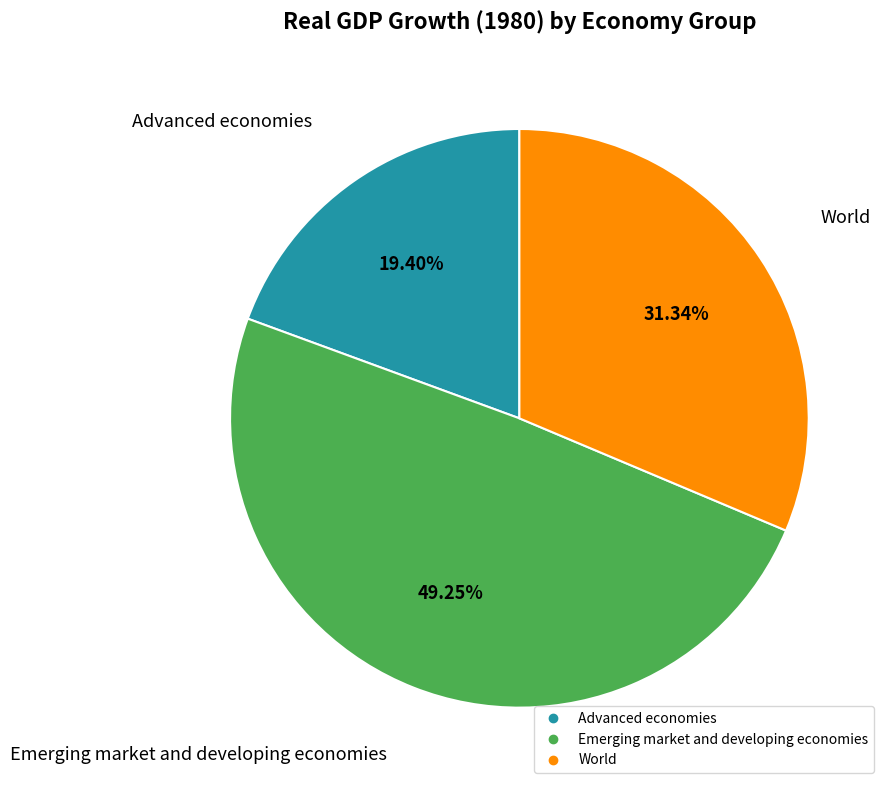

The Emerging market and developing economies slice represents 49% of the pie. True or false?

True